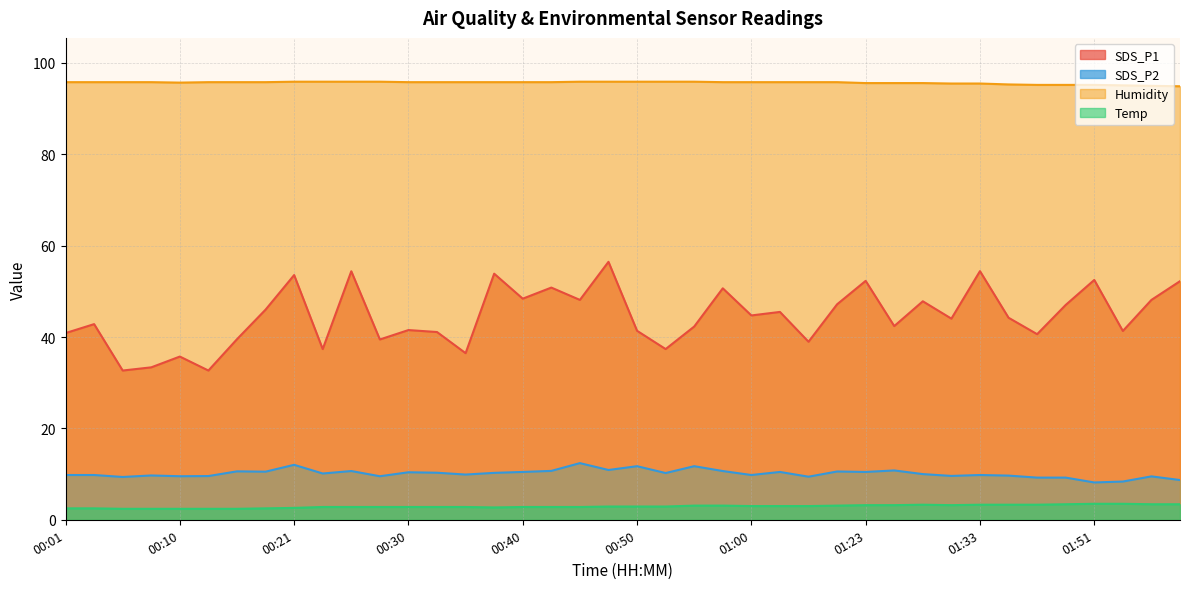

How many data points in SDS_P2 are above 10?

20